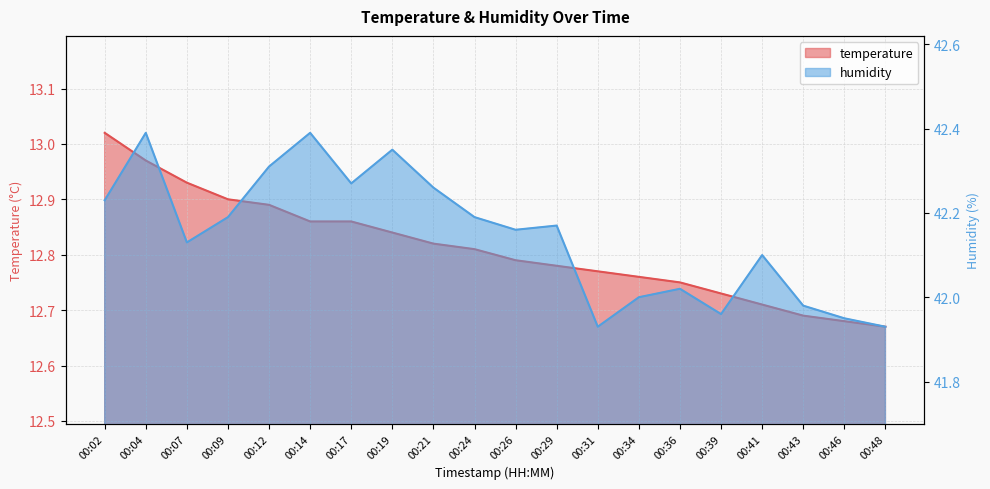

Reading left to right, list all the values displayed in this chart.

temperature: 13.0	13.0	12.9	12.9	12.9	12.9	12.9	12.8	12.8	12.8	12.8	12.8	12.8	12.8	12.8	12.7	12.7	12.7	12.7	12.7
humidity: 42.2	42.4	42.1	42.2	42.3	42.4	42.3	42.4	42.3	42.2	42.2	42.2	41.9	42.0	42.0	42.0	42.1	42.0	42.0	41.9